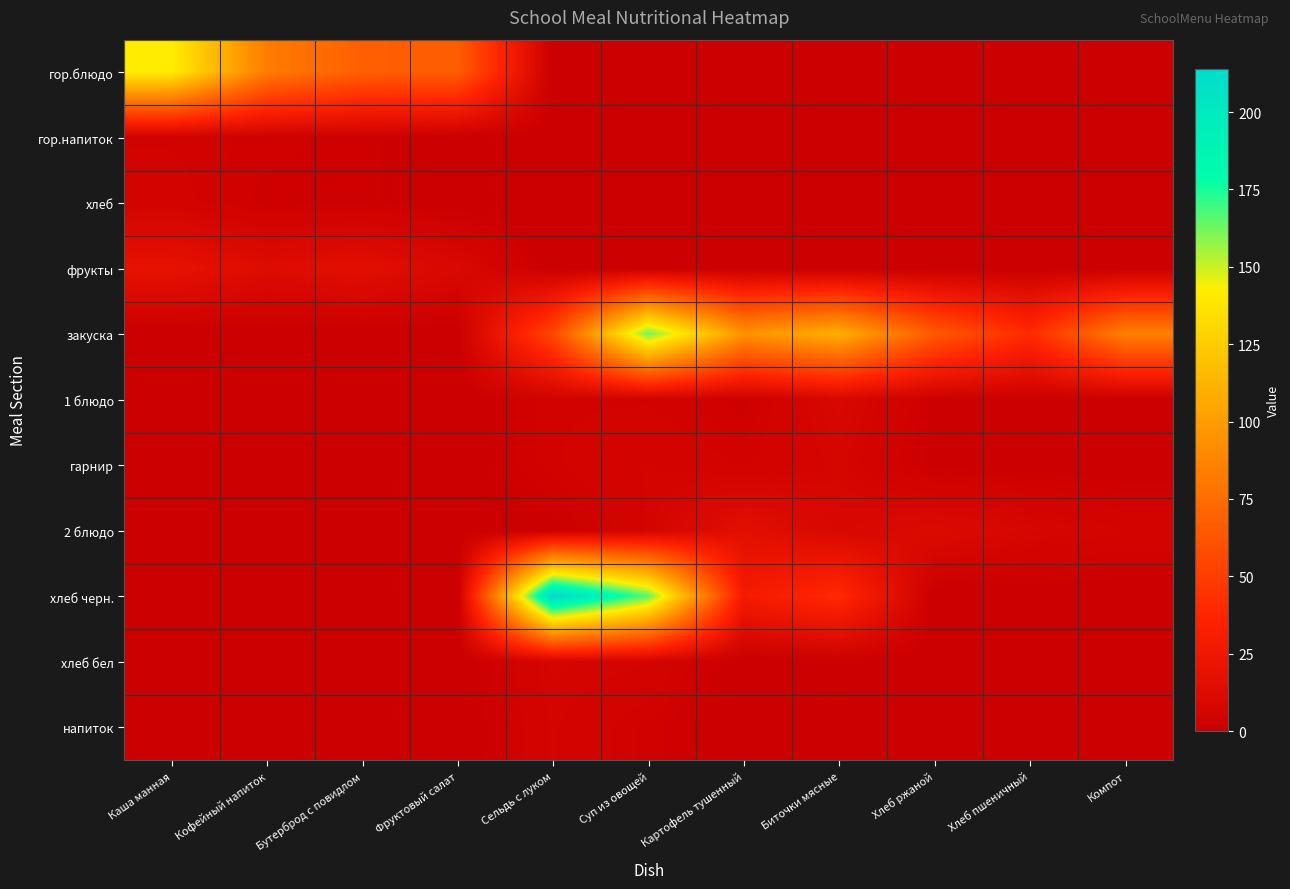

What is the greatest value displayed?

214.0